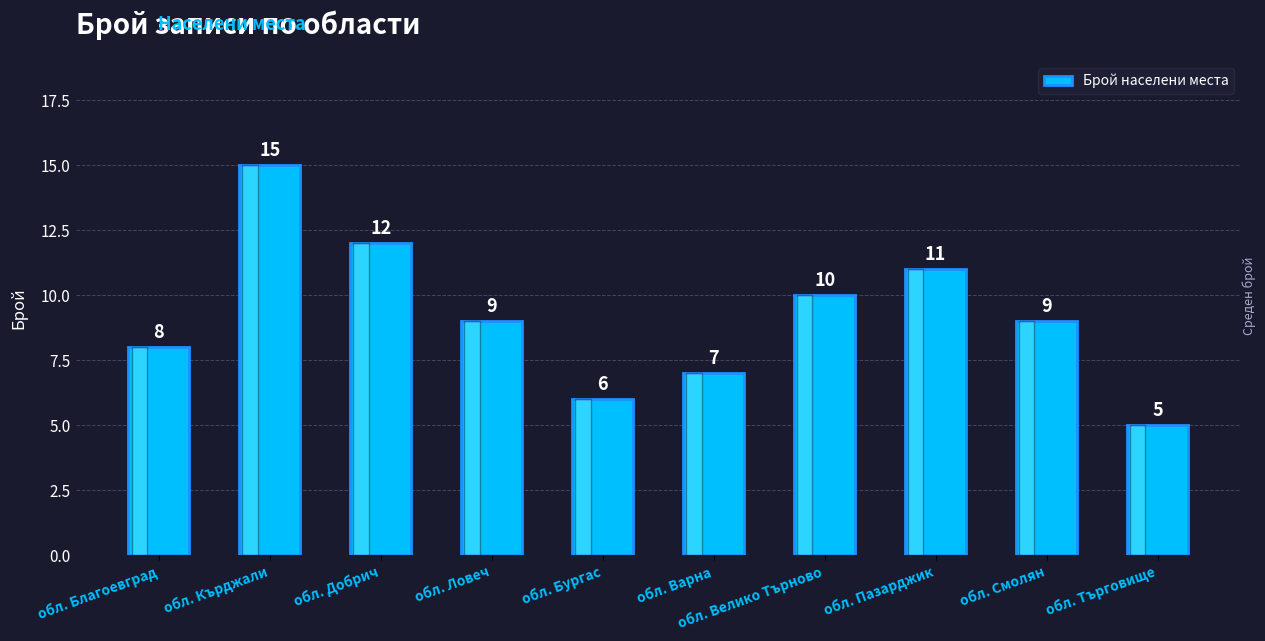

Read the value at обл. Варна.

7